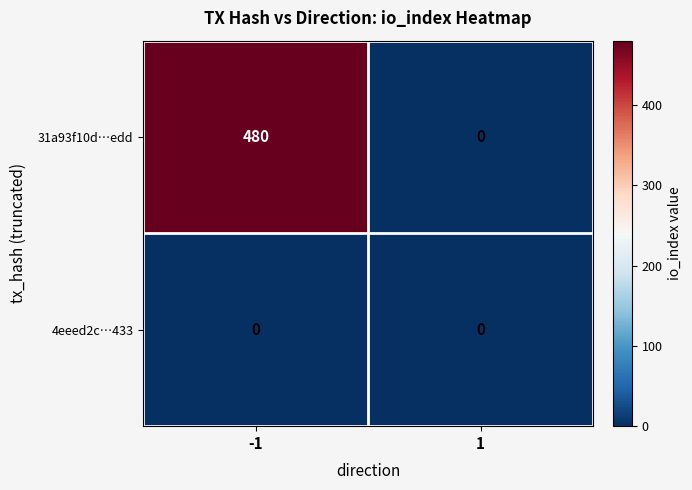

At how many categories does at least one series exceed 170?

1